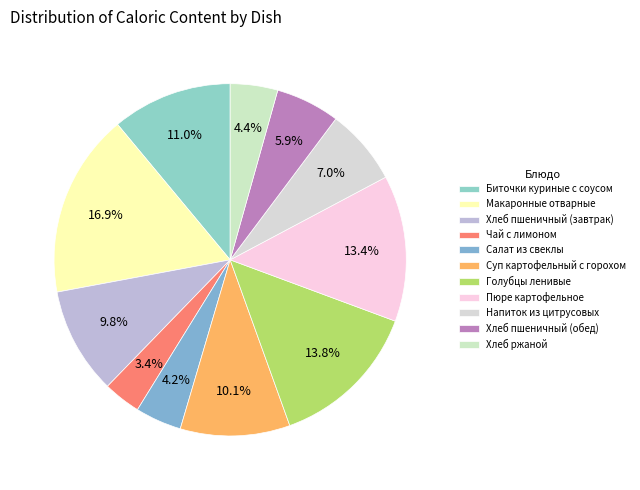

The Суп картофельный с горохом slice represents 10% of the pie. True or false?

True